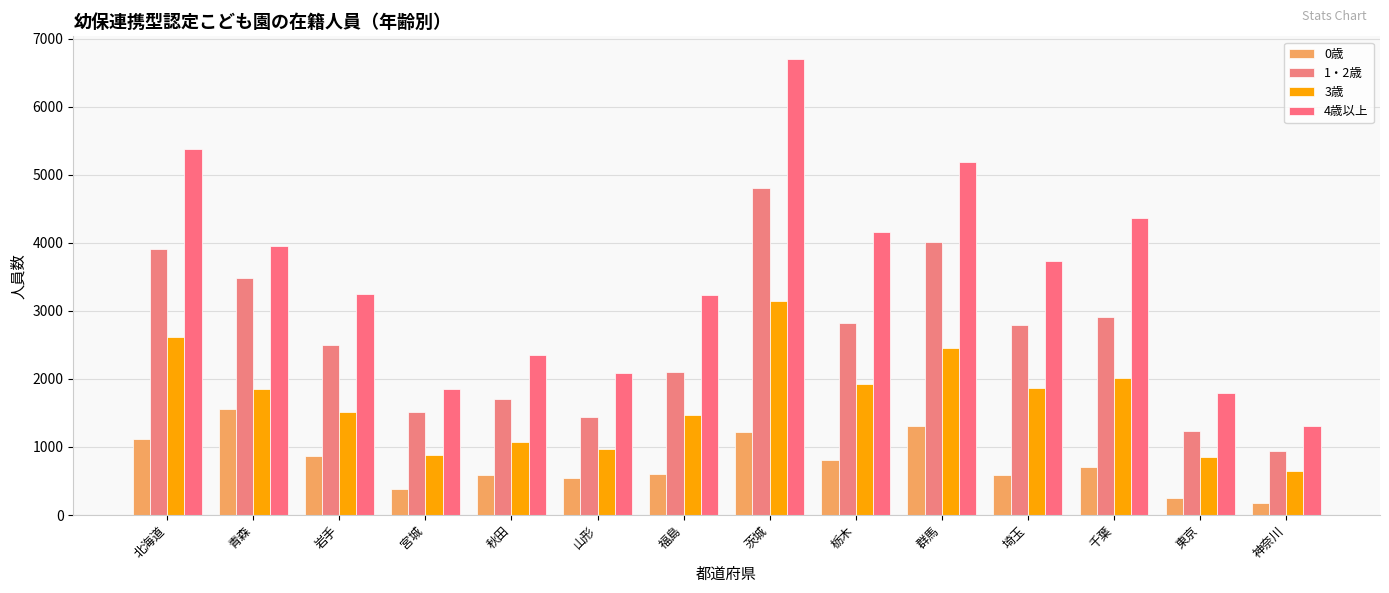

How many bars are there in total?

56